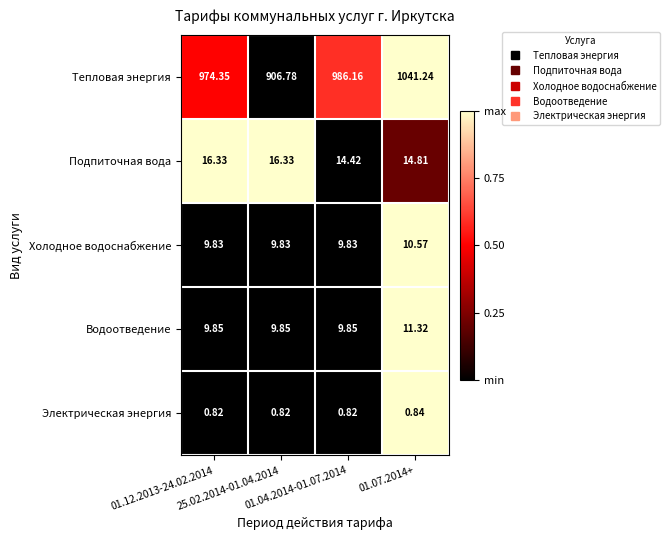

Rank the series by their maximum value, from lowest to highest.

Электрическая энергия, Холодное водоснабжение, Водоотведение, Подпиточная вода, Тепловая энергия